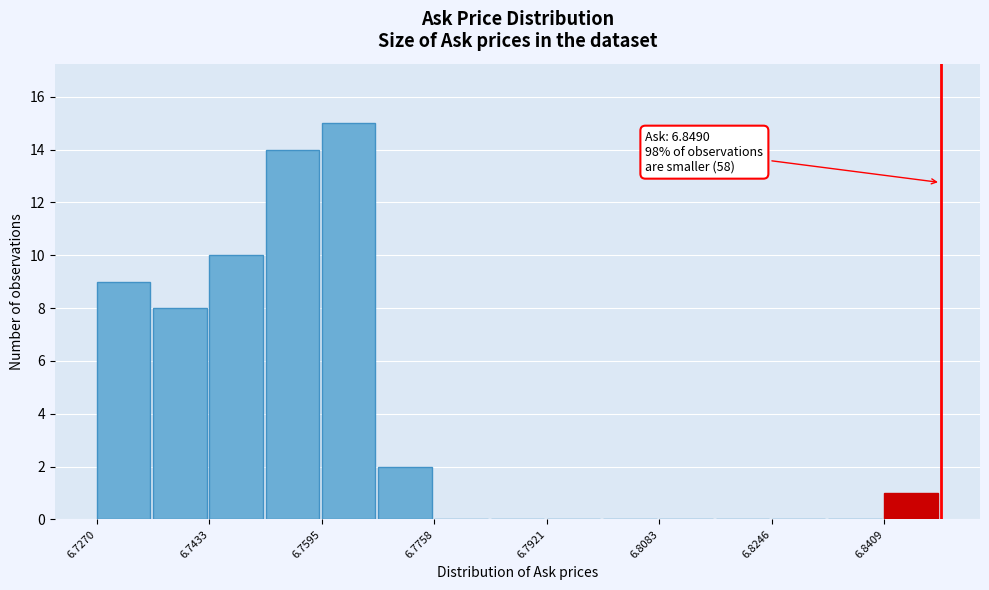

Over which range of the x-axis is the bar tallest?

6.760 to 6.768